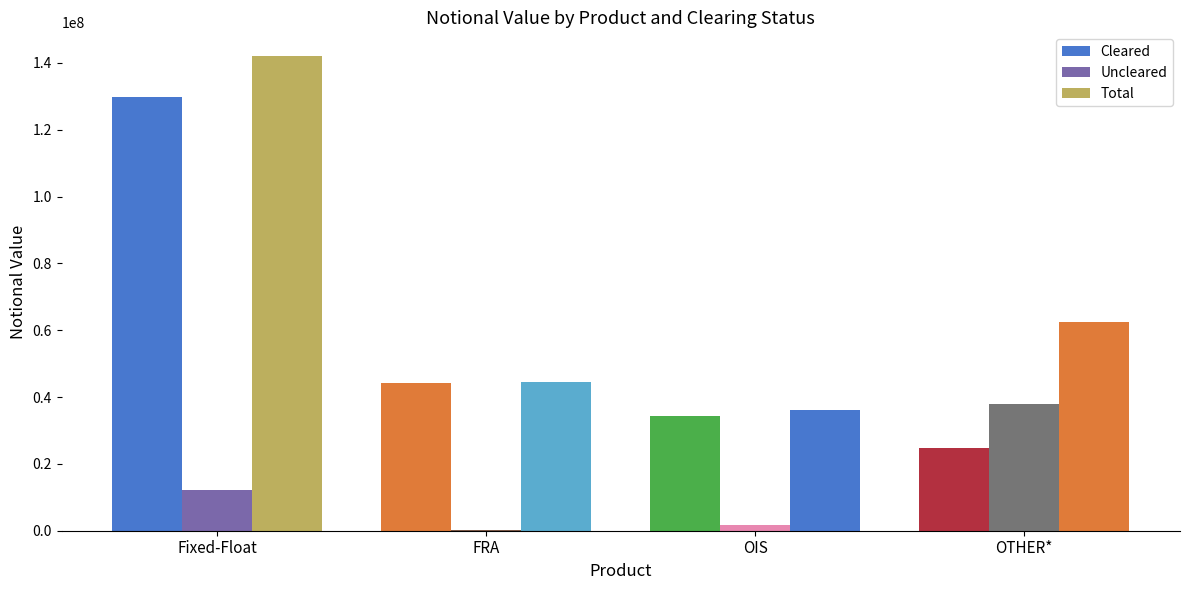

Between Fixed-Float and OTHER*, which series saw the biggest shift?

Cleared